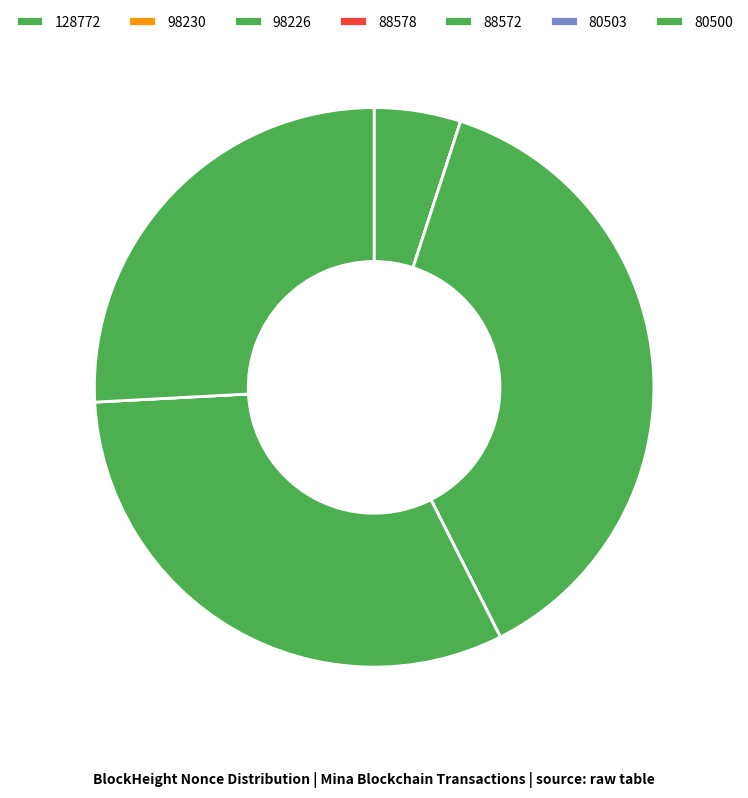

Which category has the biggest portion of the pie?

98226